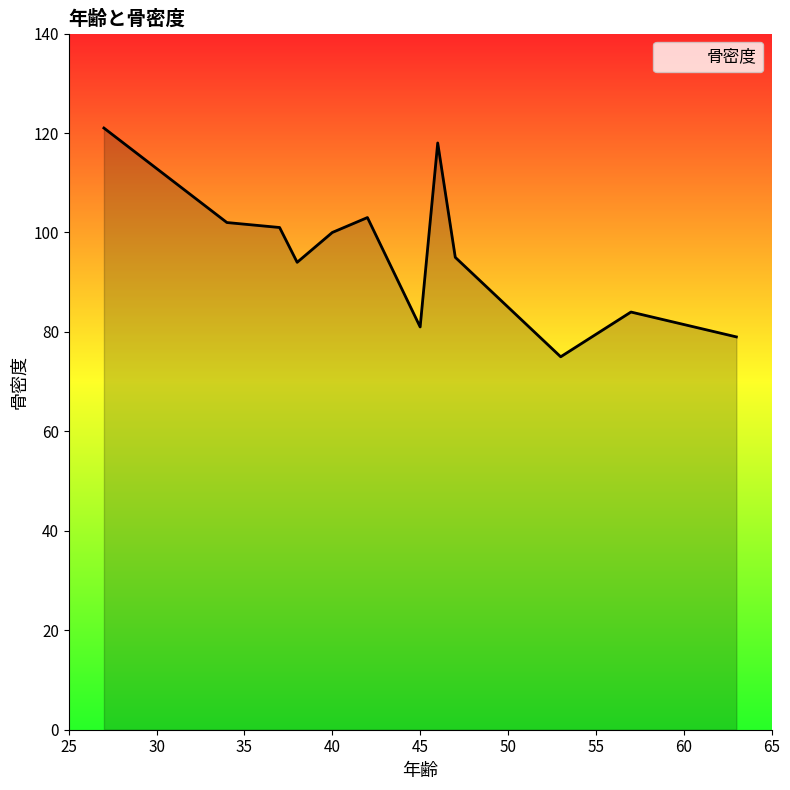

What is the greatest value displayed?

121